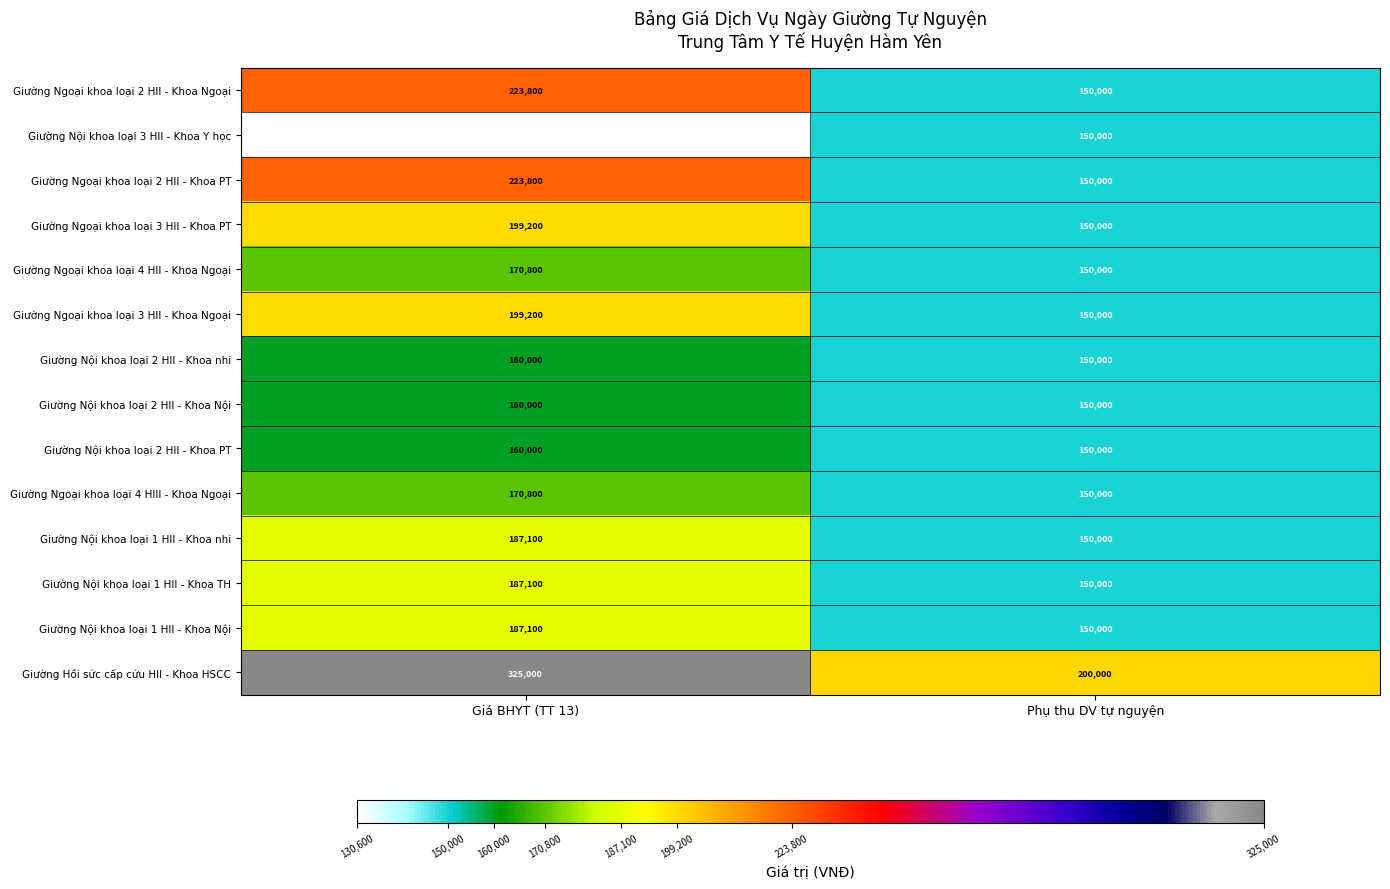

Which series has the largest range (max minus min)?

Giường Hồi sức cấp cứu HII - Khoa HSCC